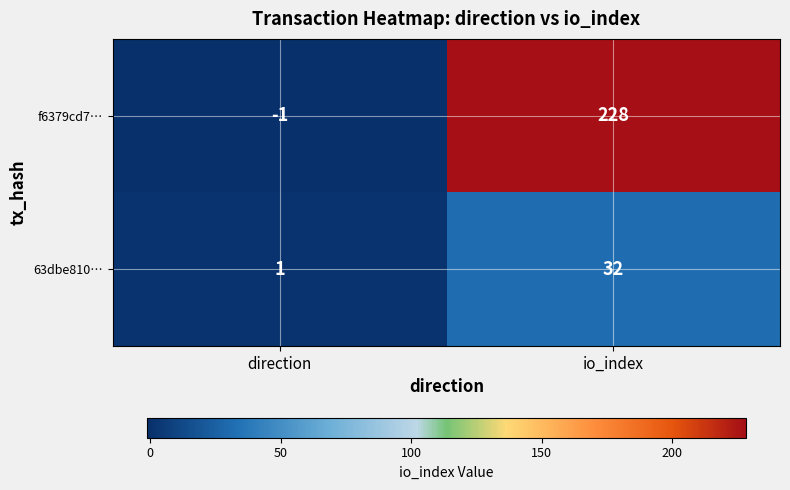

Which series has the largest range (max minus min)?

f6379cd7…